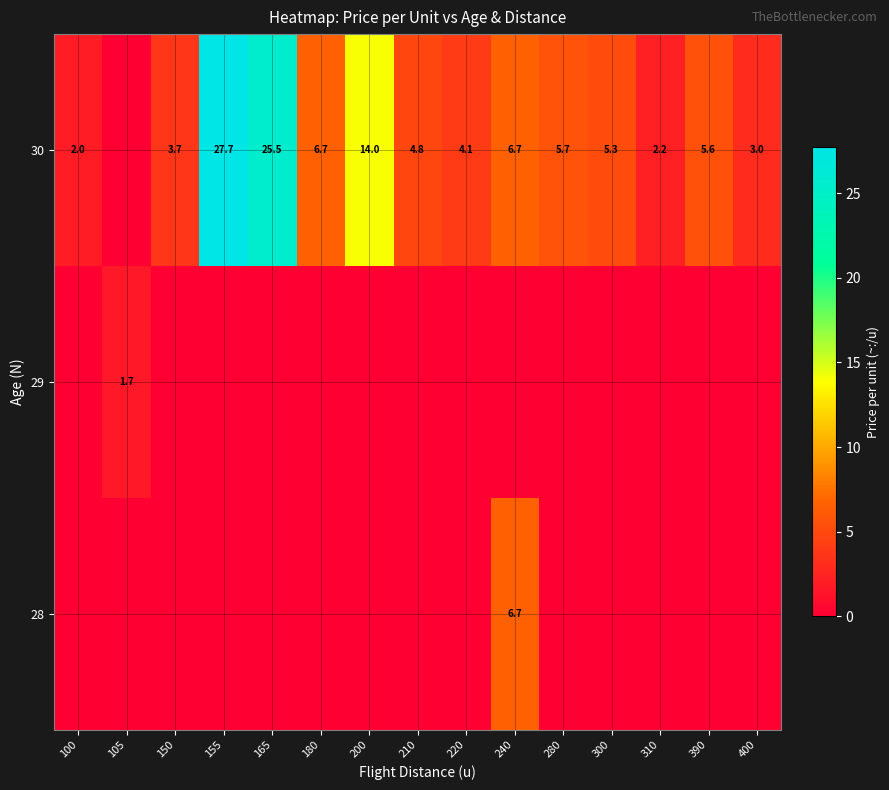

Is it true that 30 equals 27.7 at 155?

True